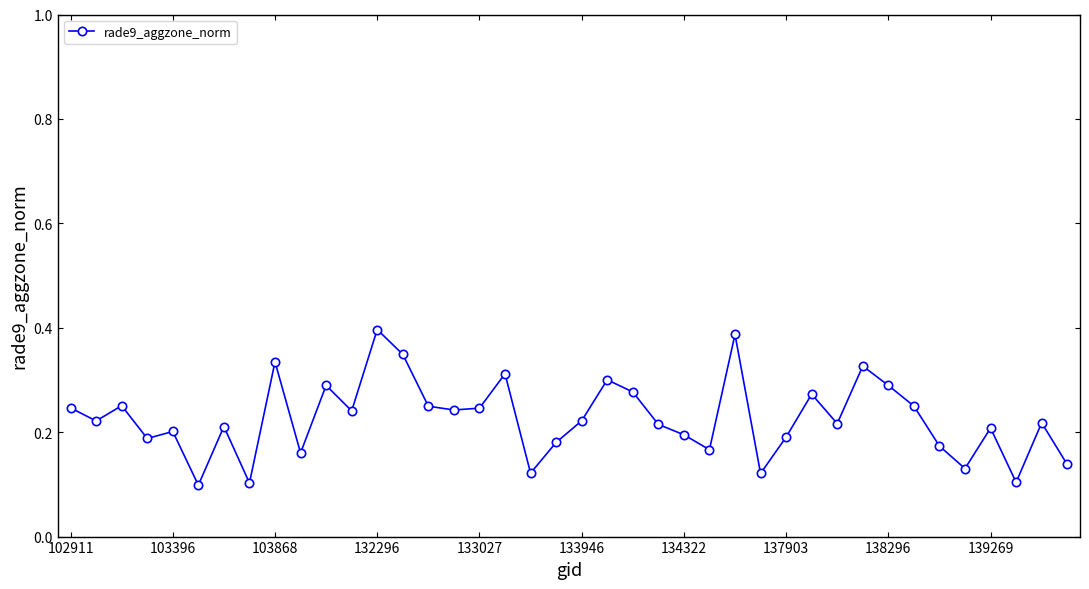

True or false: the data has more than 0 interior local peaks.

True